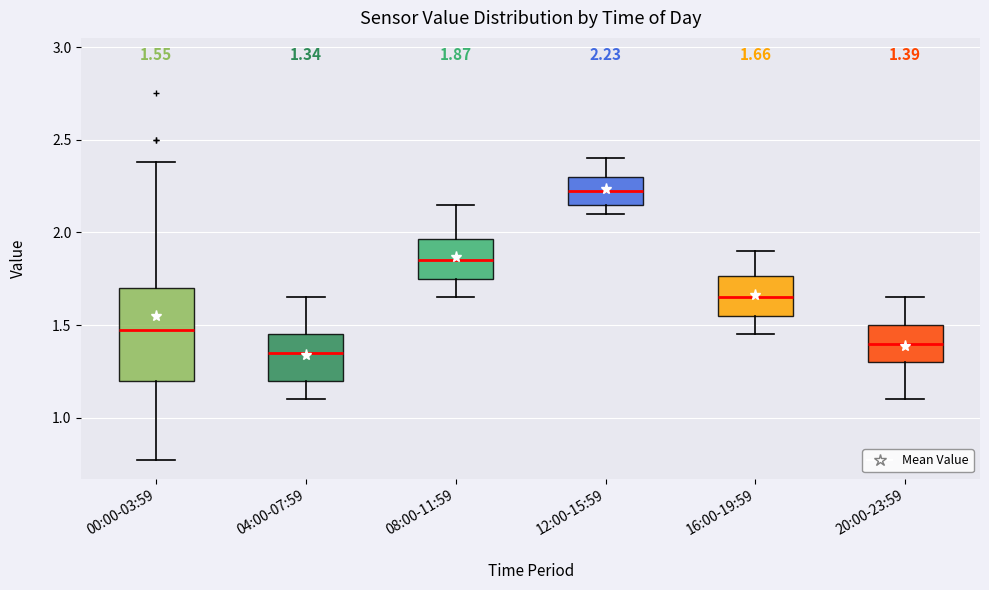

Comparing the boxes themselves (not the whiskers), which one is the tallest?

00:00-03:59